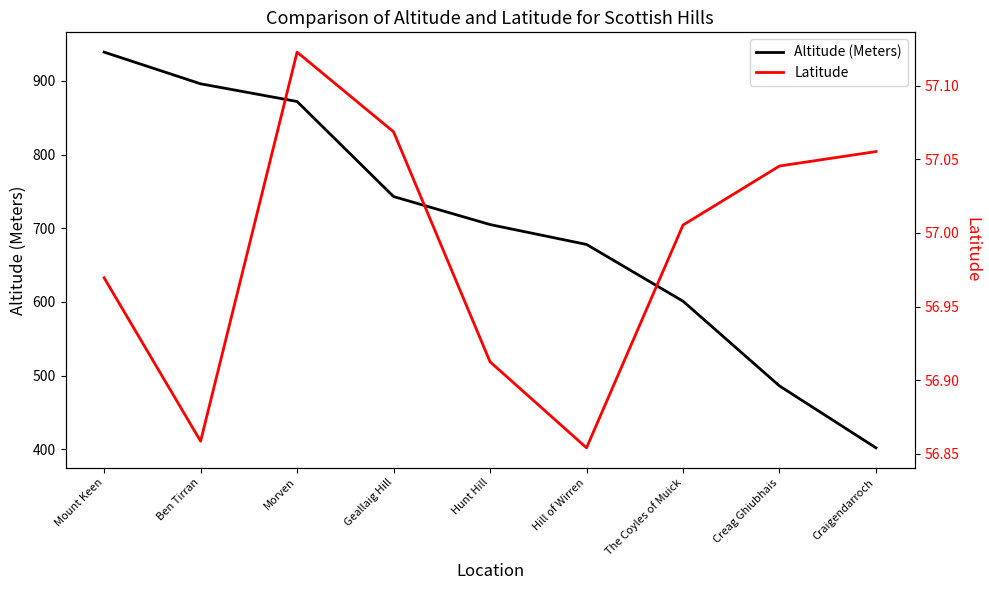

Between Hunt Hill and Craigendarroch, which series saw the biggest shift?

Altitude (Meters)